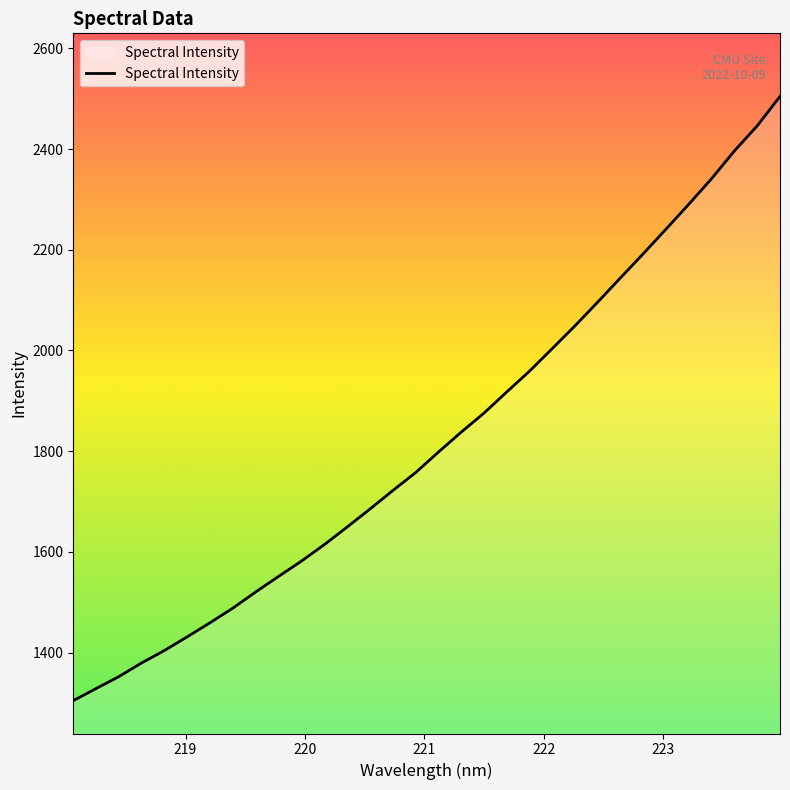

What is the sum of all values?

58320.9